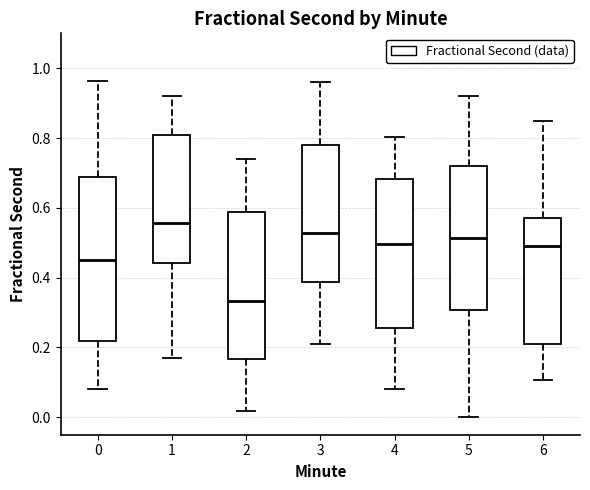

Which box's median line is the highest?

1